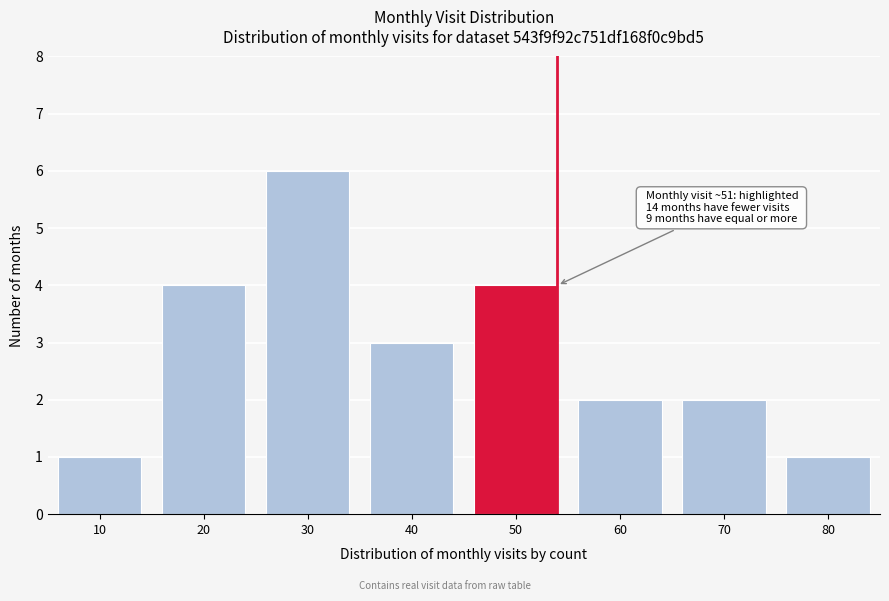

Reading left to right, extract all data points from this chart.

1	4	6	3	4	2	2	1